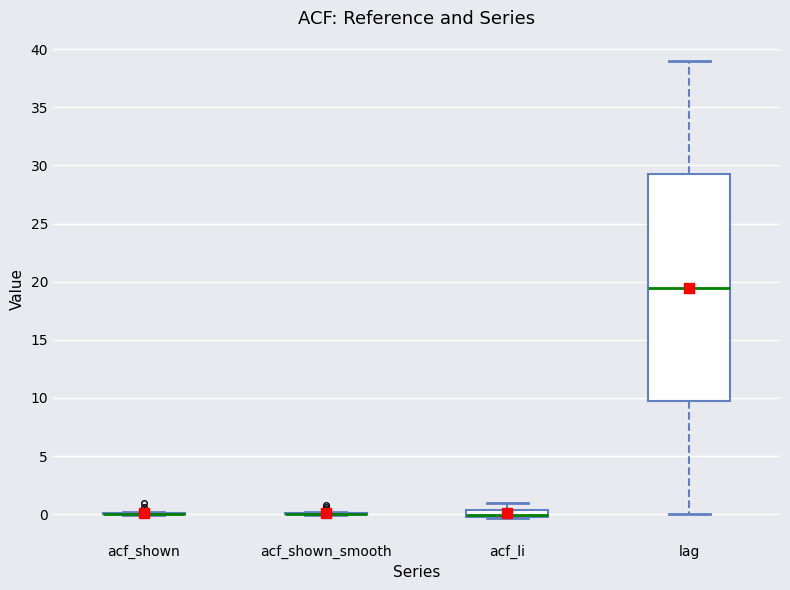

Comparing the boxes themselves (not the whiskers), which one is the tallest?

lag